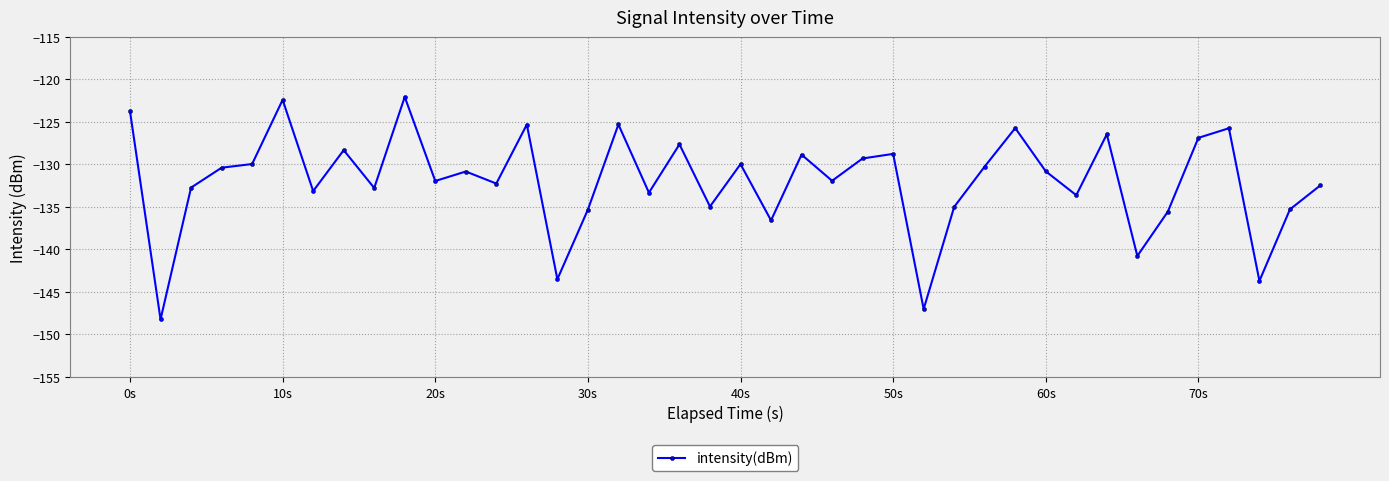

What is the value of the 6th point from the left?

-122.4